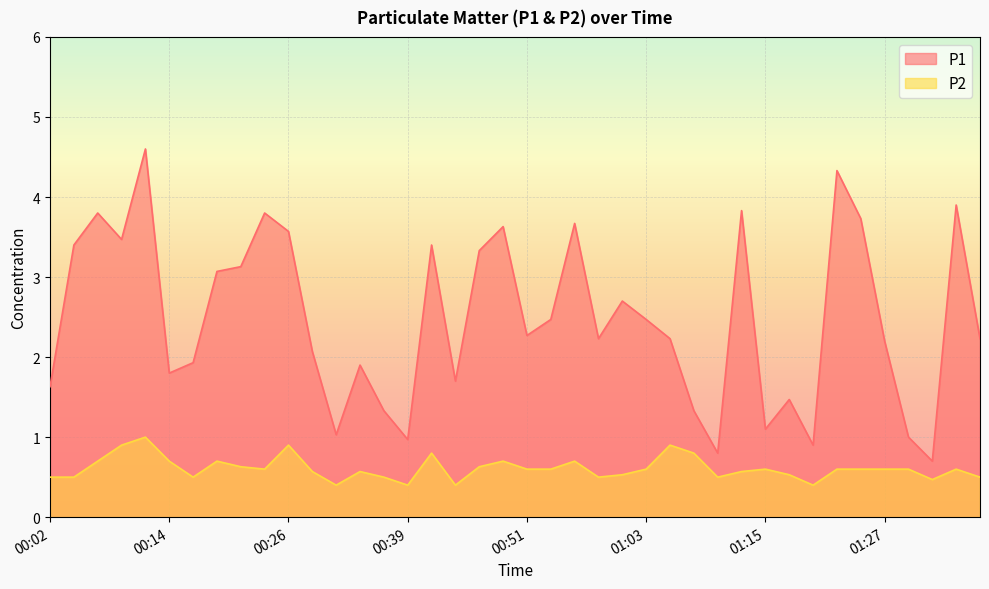

What is the smallest value displayed?

0.4